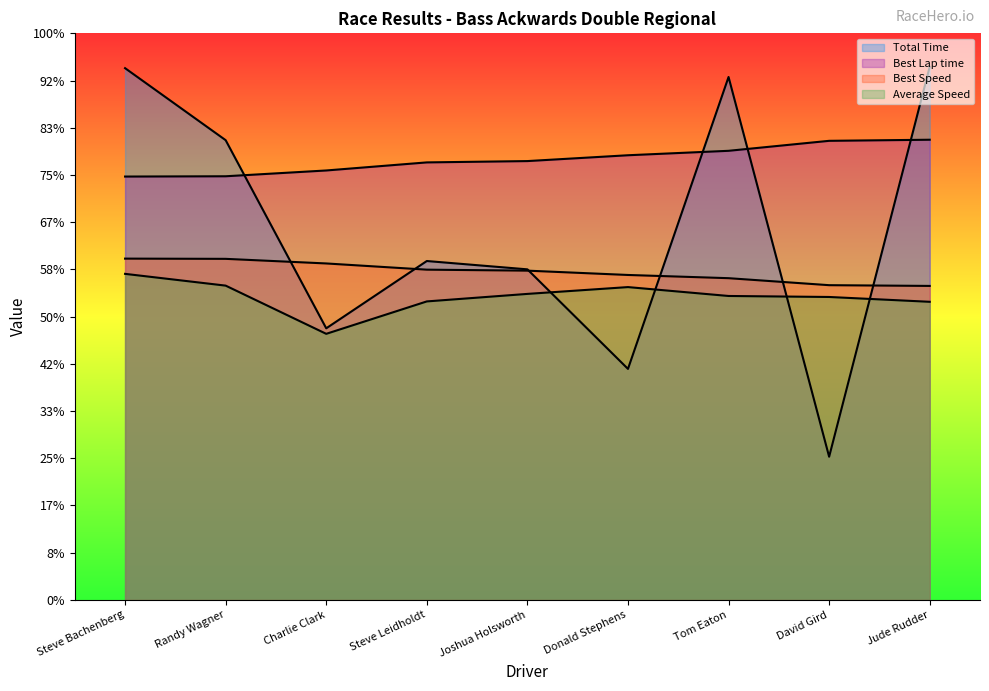

What is the sum of the Total Time values at David Gird and Tom Eaton?

1410.6